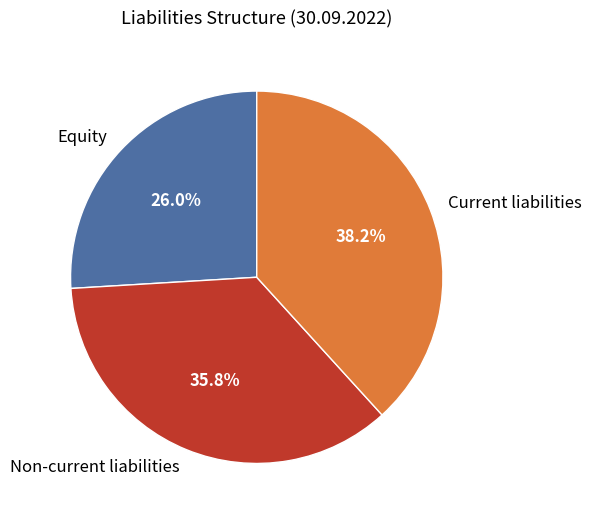

Rank the categories by value from highest to lowest.

Current liabilities, Non-current liabilities, Equity